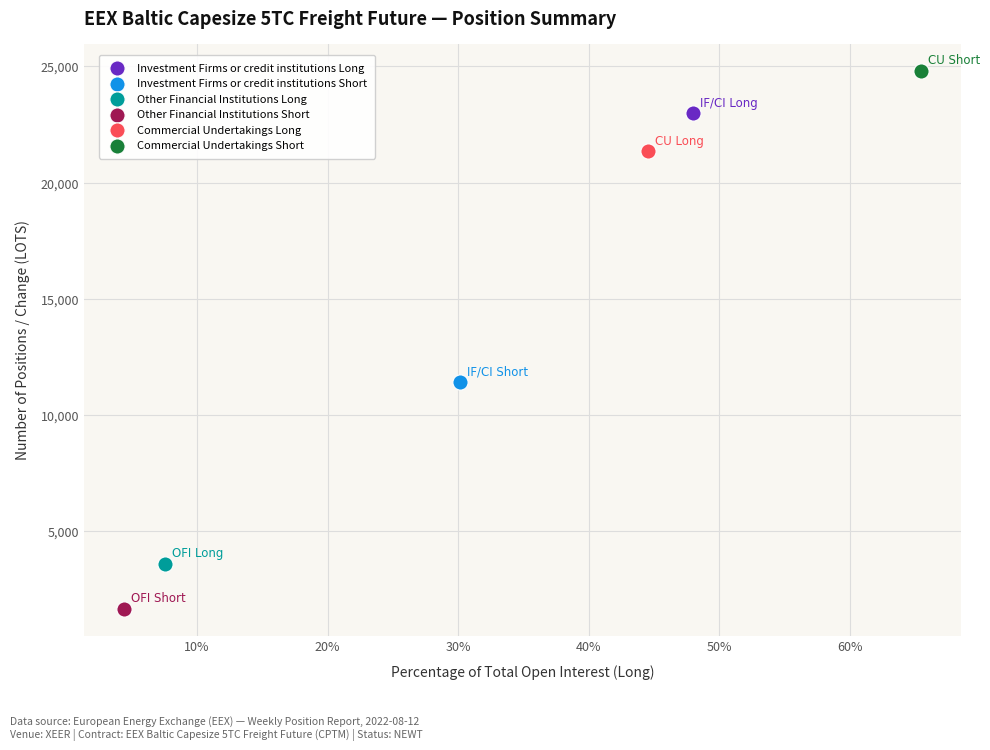

What are all the series names shown in the legend?

Investment Firms or credit institutions Long, Investment Firms or credit institutions Short, Other Financial Institutions Long, Other Financial Institutions Short, Commercial Undertakings Long, Commercial Undertakings Short